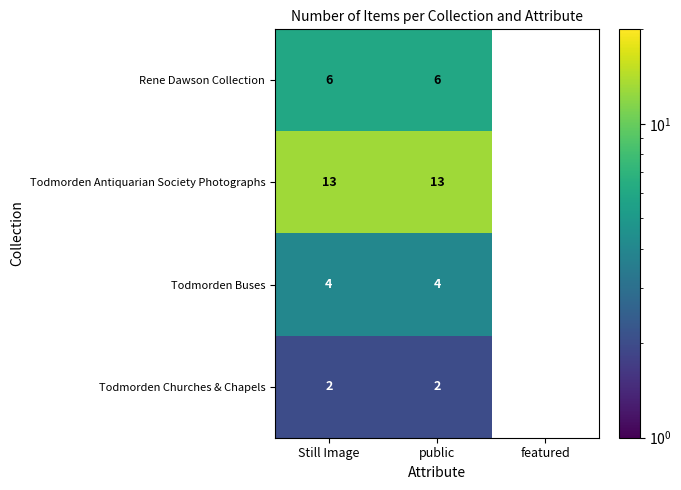

Is it true that Todmorden Antiquarian Society Photographs equals 13 at public?

True